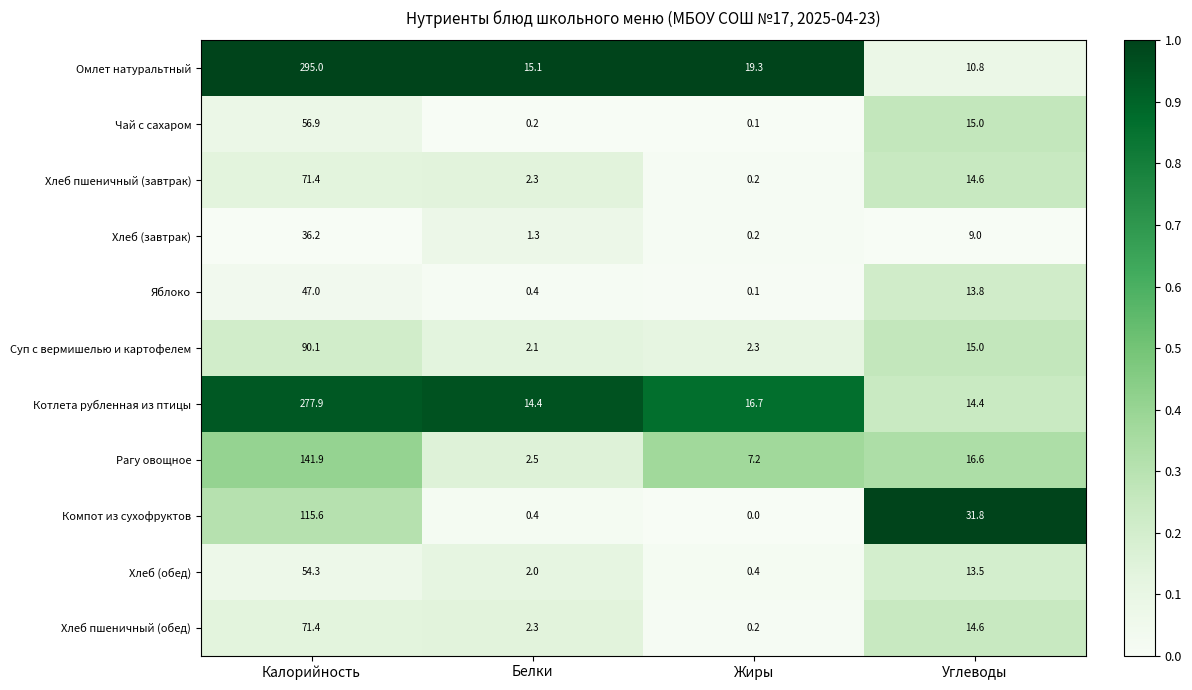

How many series are shown in this chart?

11